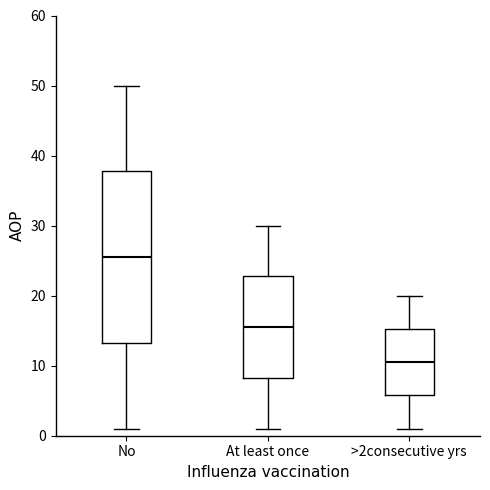

Where is the lower edge of the box for >2consecutive yrs on the y-axis? The values are not printed on the chart, so give them approximately, as read against the axis.

6